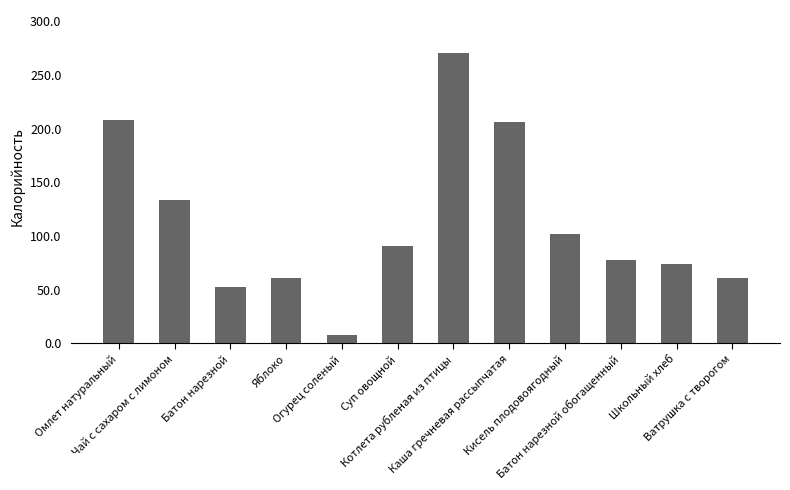

Reading right to left, extract all data points from this chart.

61.0	74.0	78.0	101.7	206.0	270.0	91.0	8.0	61.0	52.8	134.0	208.0